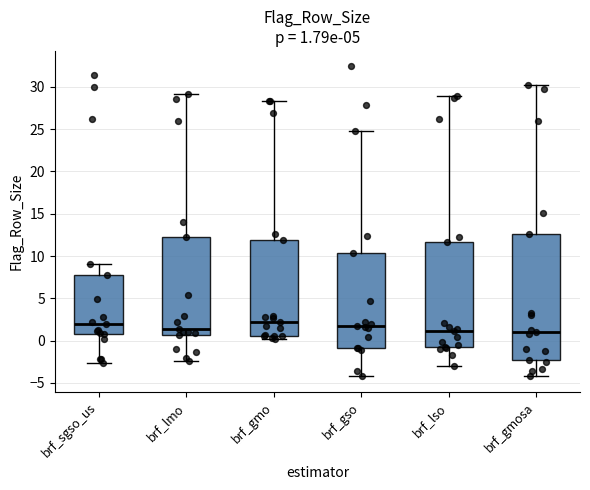

Which box is the tallest, from its lower edge to its upper edge?

brf_gmosa